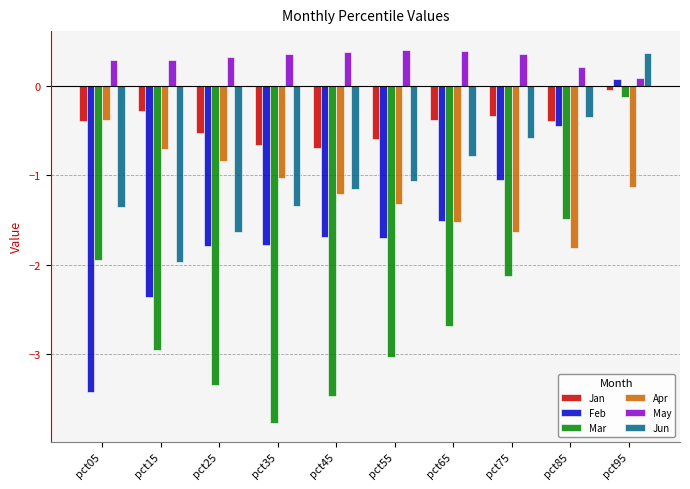

At which category is the sum across all series the highest?

pct95